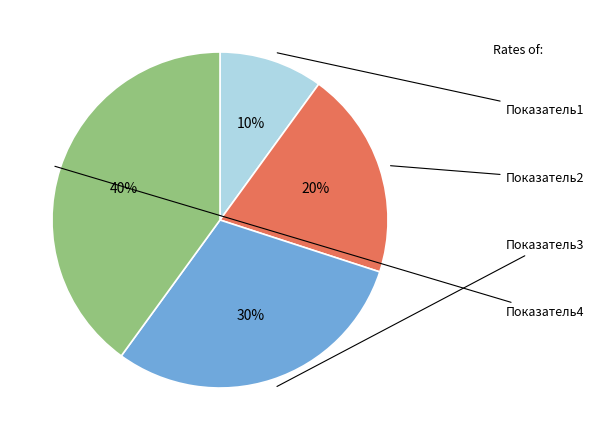

How many segments does this pie chart have?

4